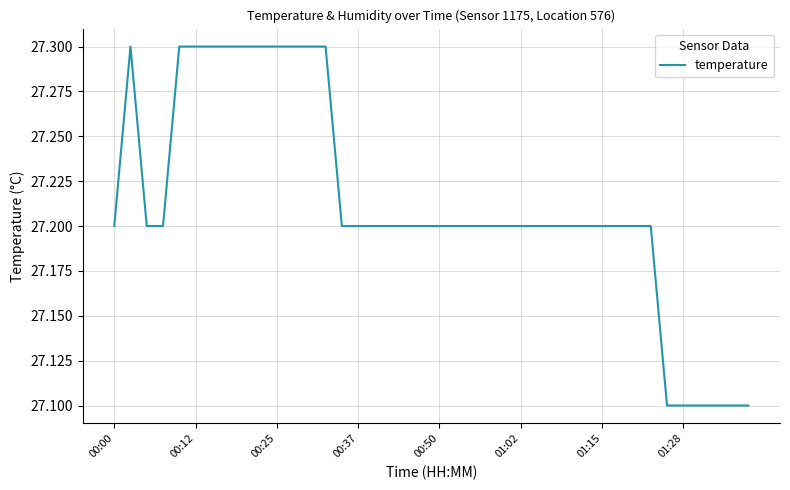

What is the greatest value displayed?

27.3